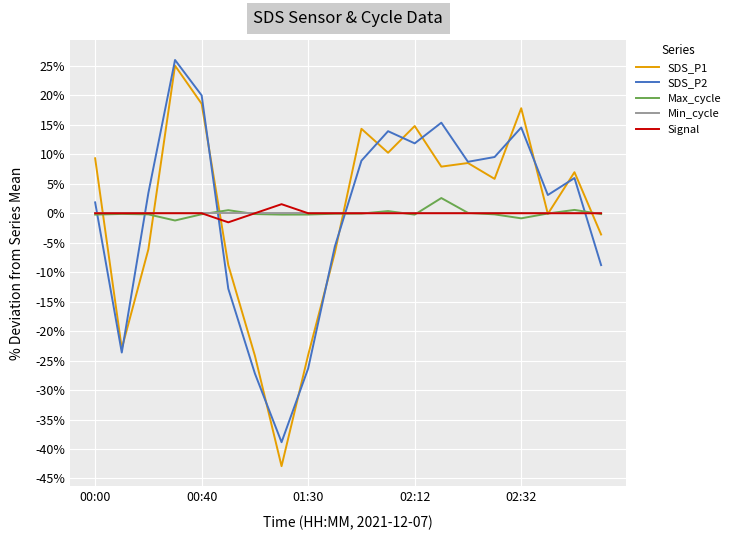

How many values in the SDS_P2 series are below 5?

10